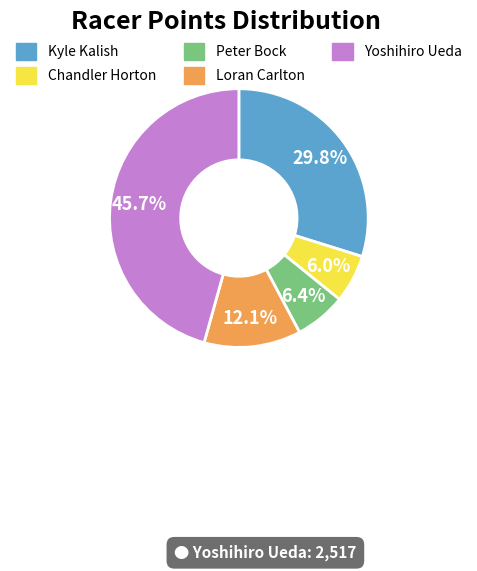

To the nearest percent, what portion does Chandler Horton represent?

6%